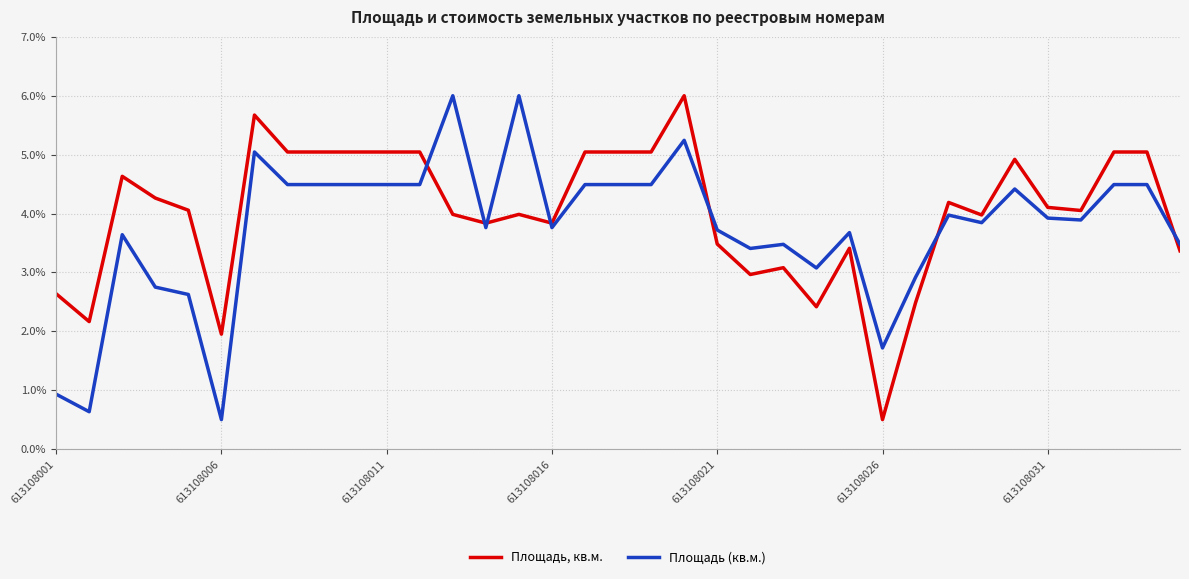

What is the difference between the maximum and minimum values in the Площадь, кв.м. series?

5.5